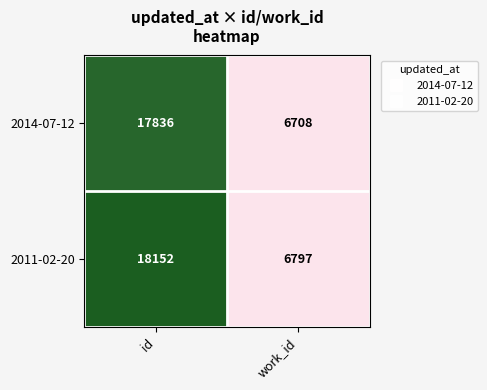

Is it true that 2014-07-12 equals 10858 at work_id?

False